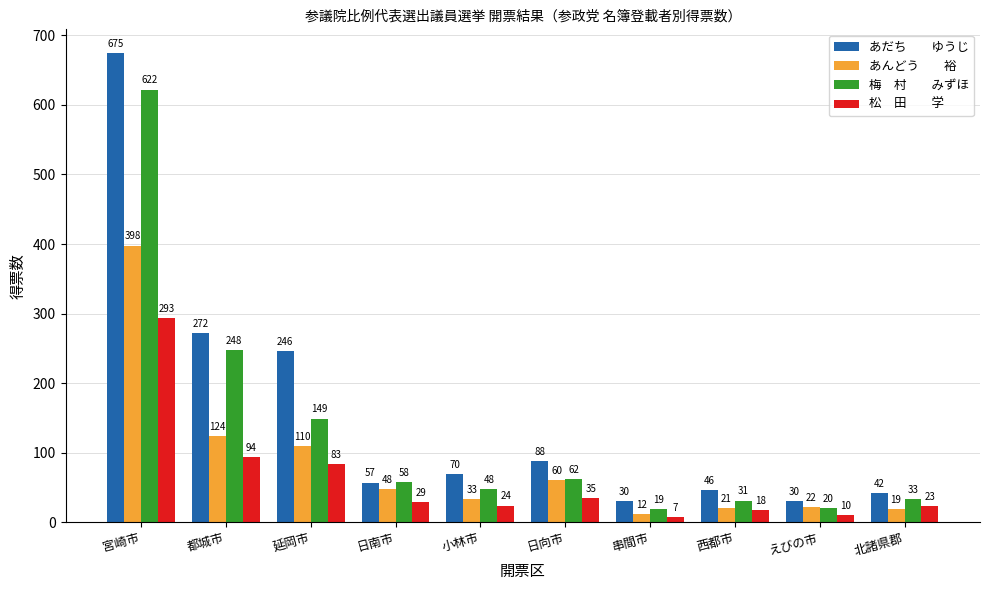

What is the smallest value displayed?

7.0